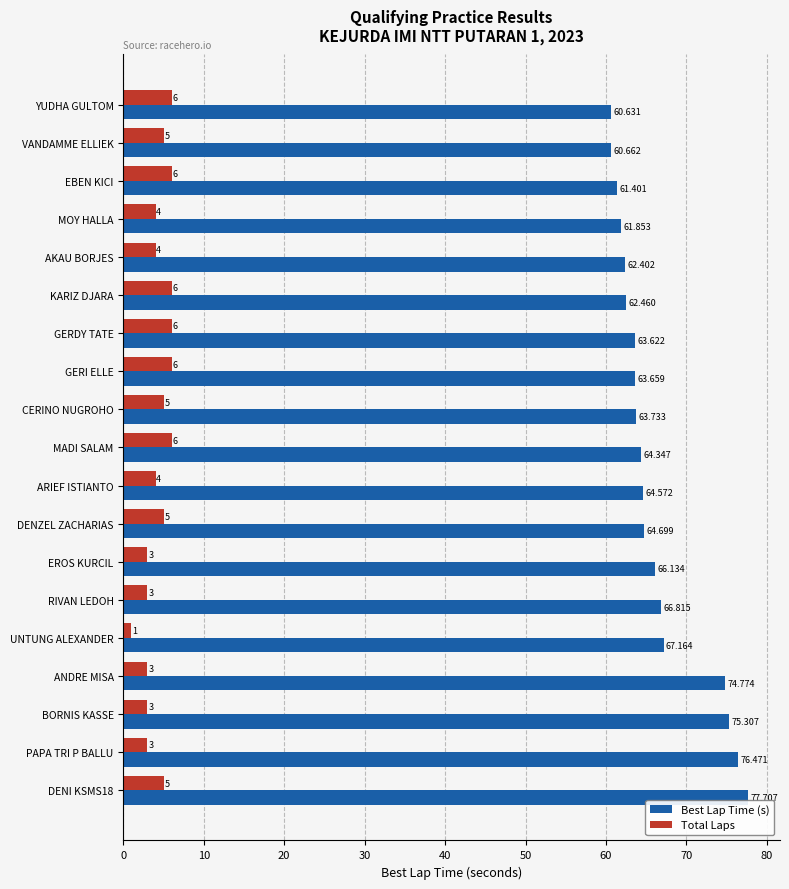

At which label is Best Lap Time (s) closest to 69?

UNTUNG ALEXANDER